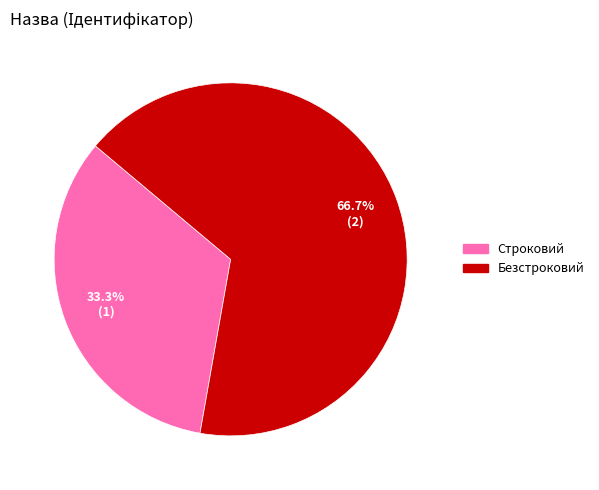

To the nearest percent, what is the difference between the Безстроковий and Строковий slice percentages?

33%